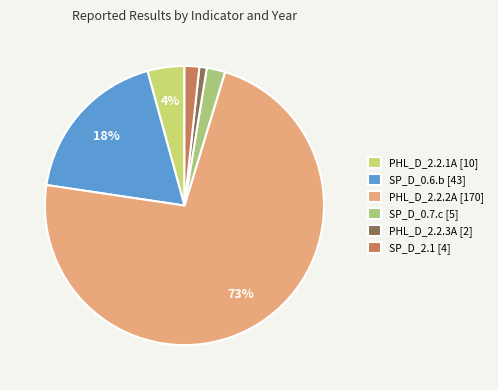

Is there a majority slice in this chart?

Yes